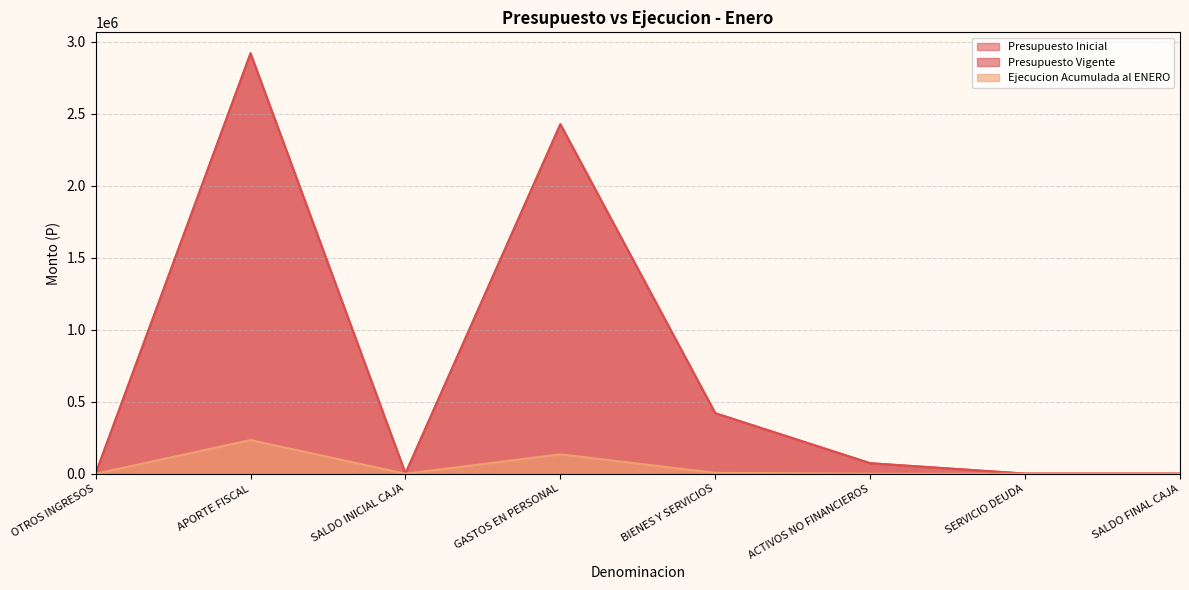

What is the total value across all series at OTROS INGRESOS?

2052